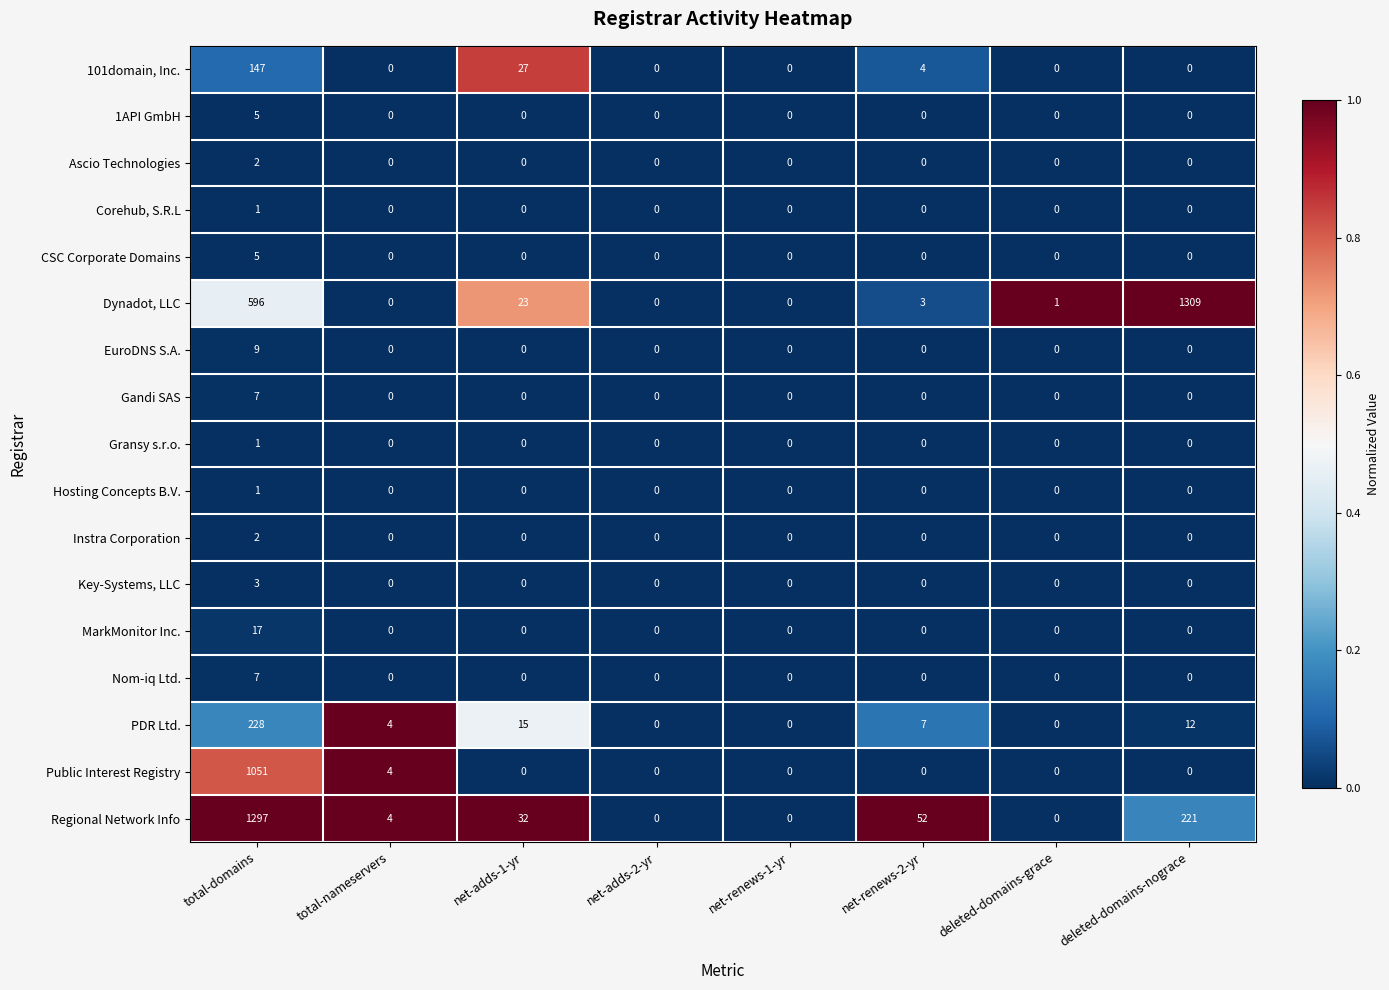

The value of Instra Corporation at net-renews-1-yr is 0. True or false?

True